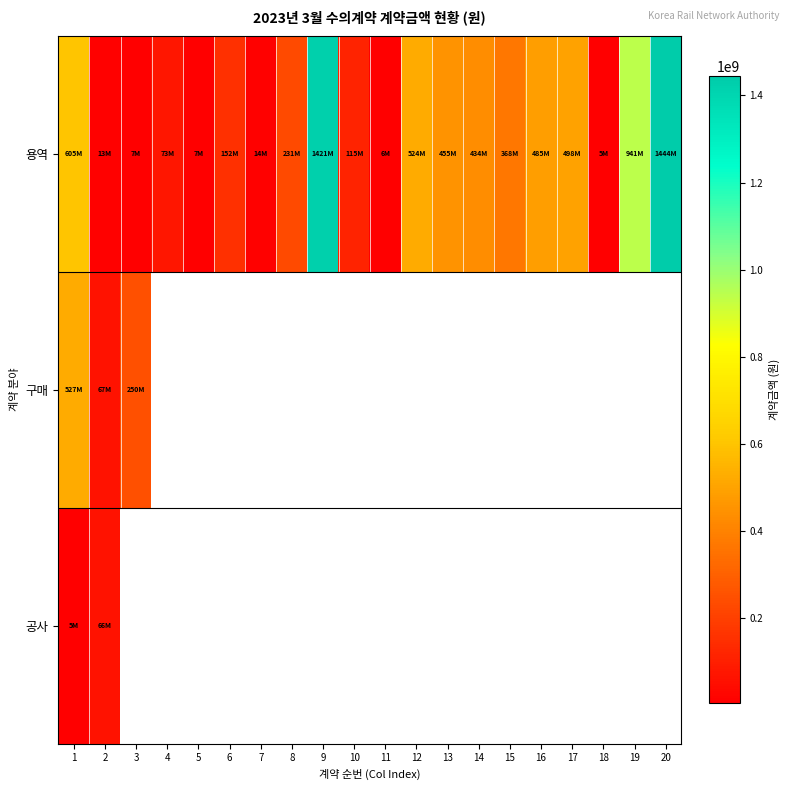

List the labels in order of 용역 value, largest first.

20, 9, 19, 1, 12, 17, 16, 13, 14, 15, 8, 6, 10, 4, 7, 2, 3, 5, 11, 18